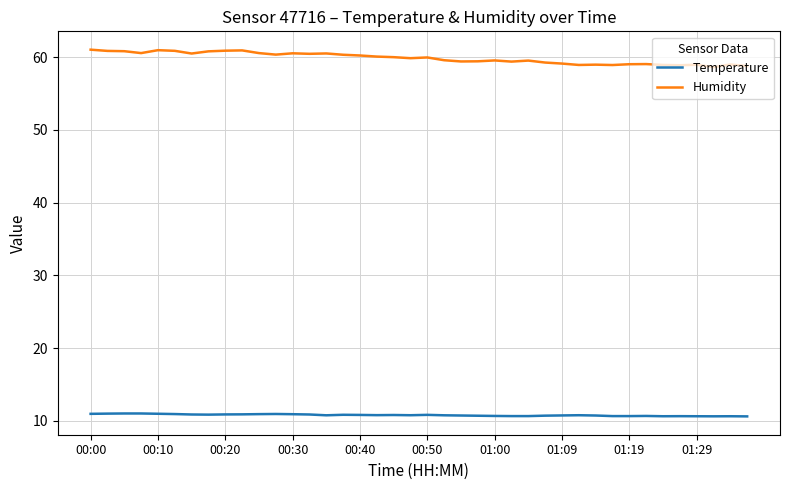

Which series has the largest total across all categories?

Humidity